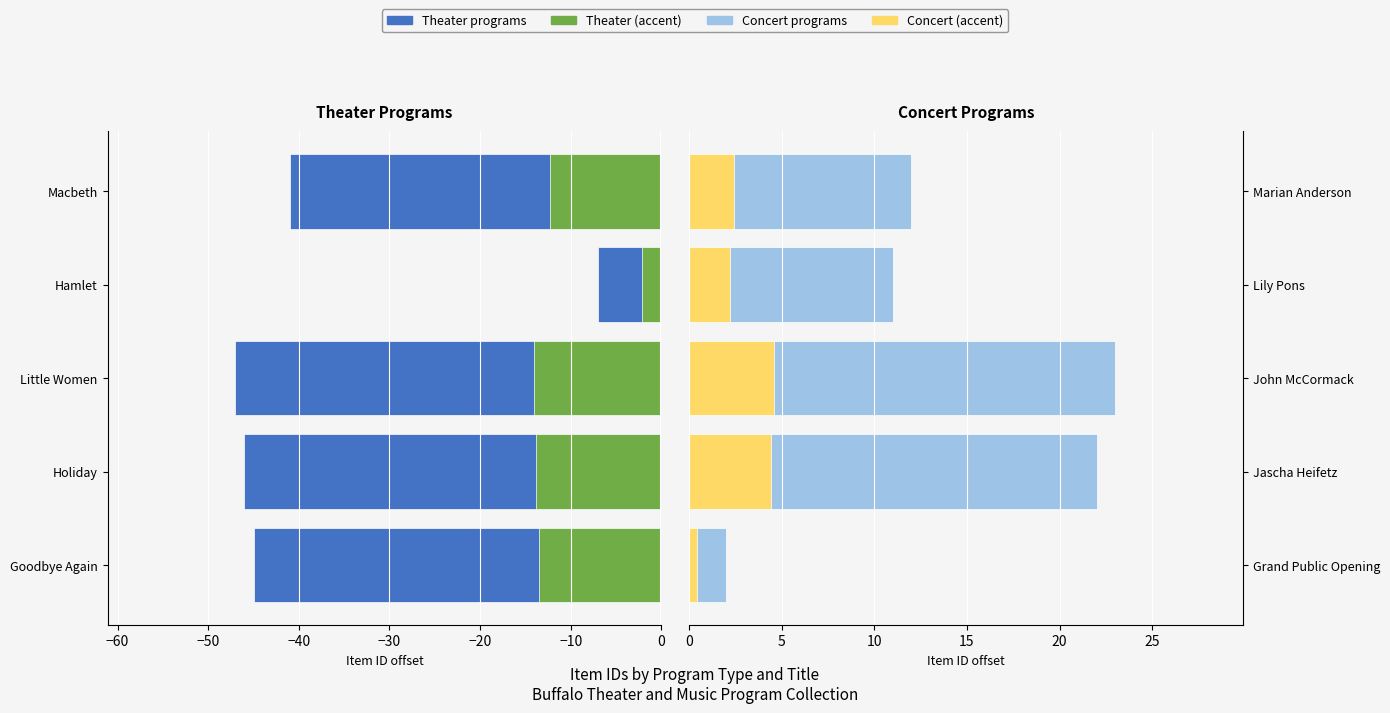

Which series has the largest range (max minus min)?

Theater programs